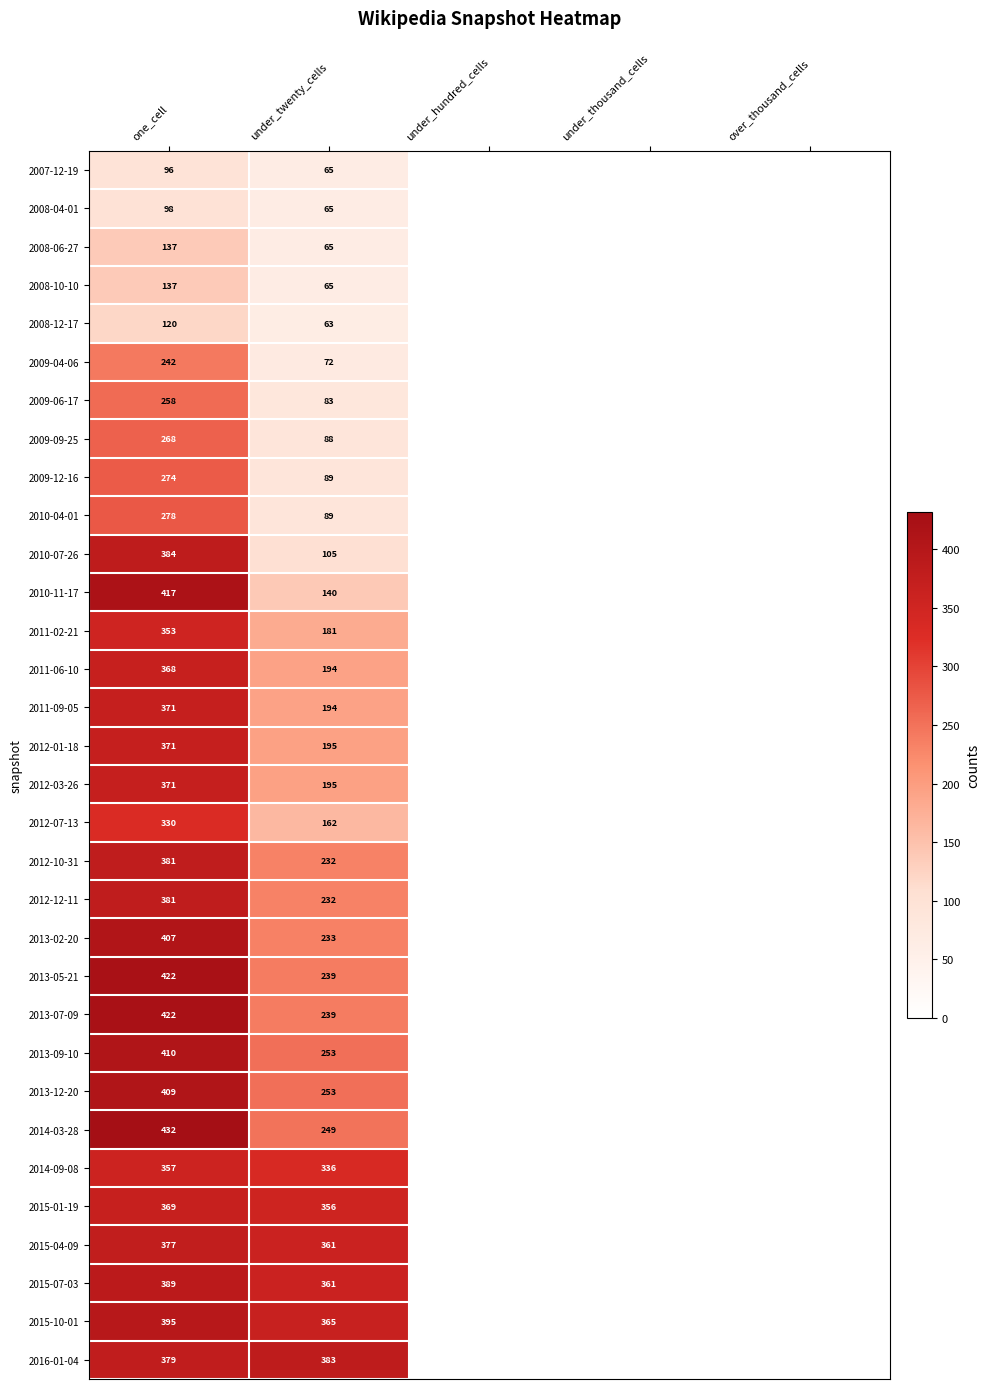

What is the difference between the highest and lowest values at under_twenty_cells?

320